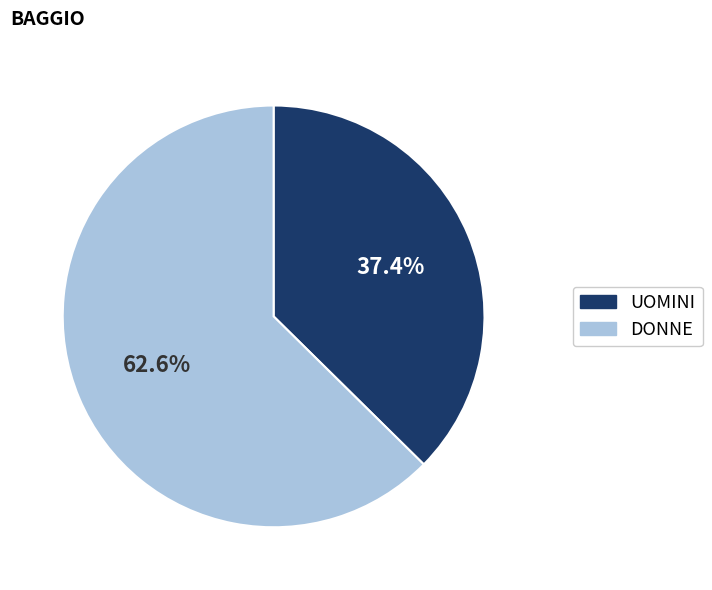

Is DONNE the majority of the pie?

Yes